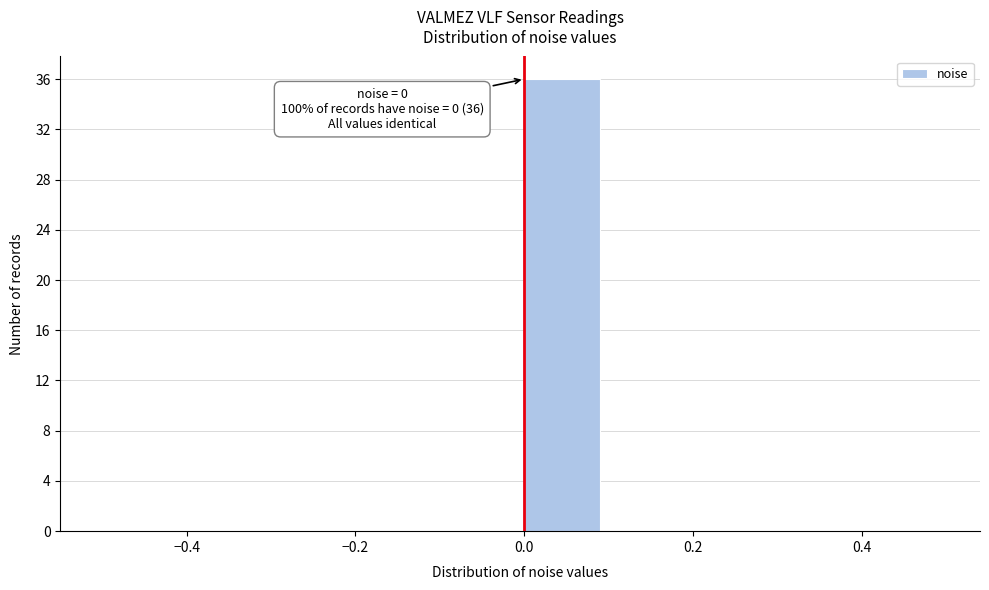

Which range on the x-axis has the tallest bar?

0.0 to 0.1